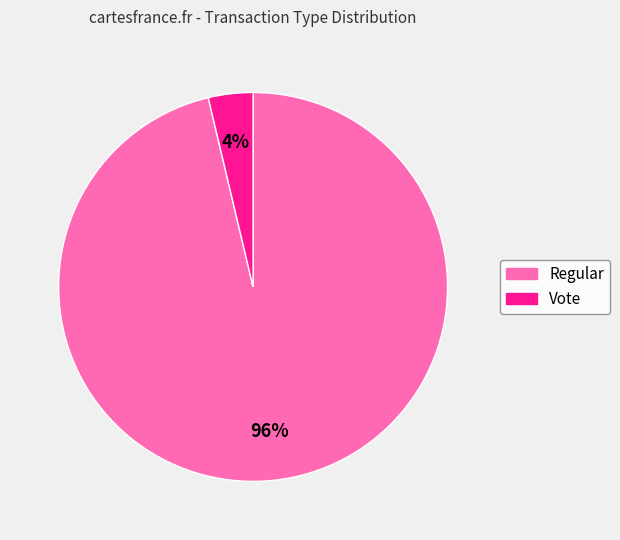

Which category accounts for the majority?

Regular